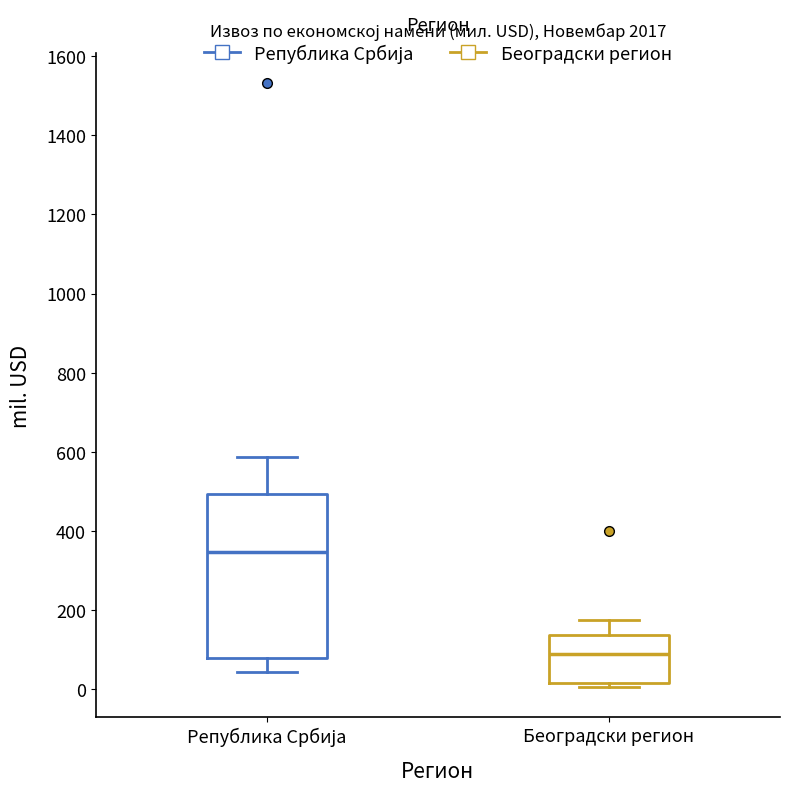

Reading left to right, transcribe this box plot: for each box, give where its median line is, the range the box spans, and where its two whiskers end, as read against the y-axis. The values are not printed on the chart, so give them approximately, as read against the axis.

Република Србија: median 340, box 80 to 500, whiskers 40 to 580
Београдски регион: median 80, box 20 to 140, whiskers 0 to 180